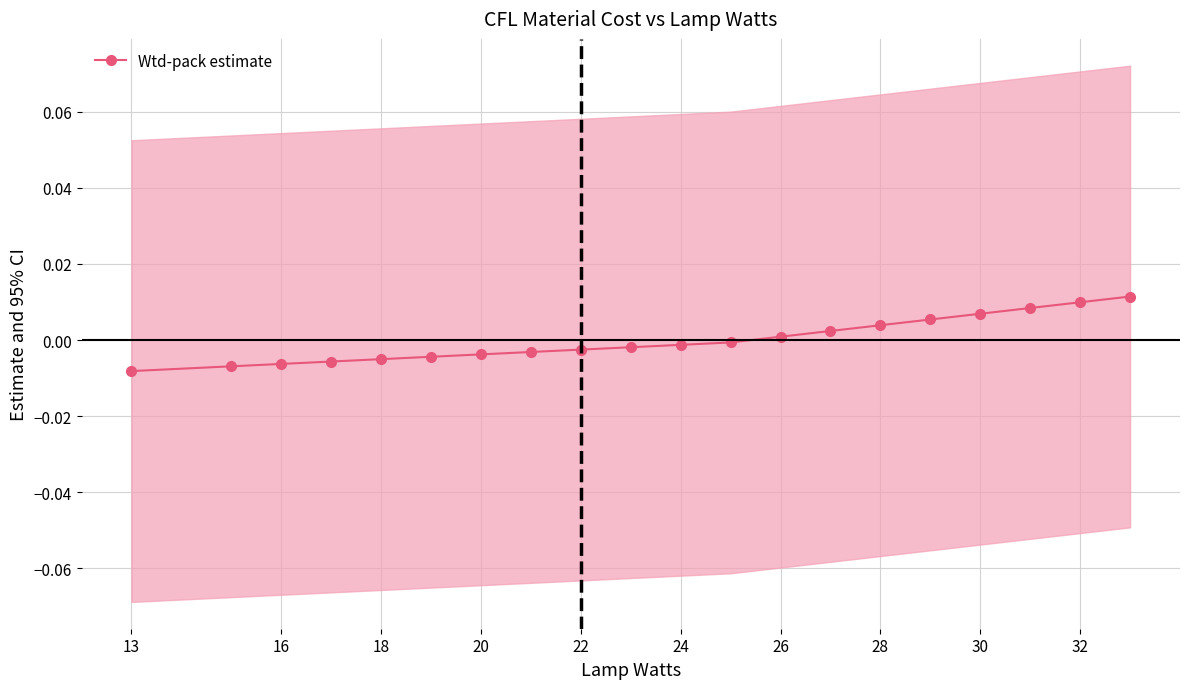

True or false: there are more than 1 points higher than both neighbors.

False